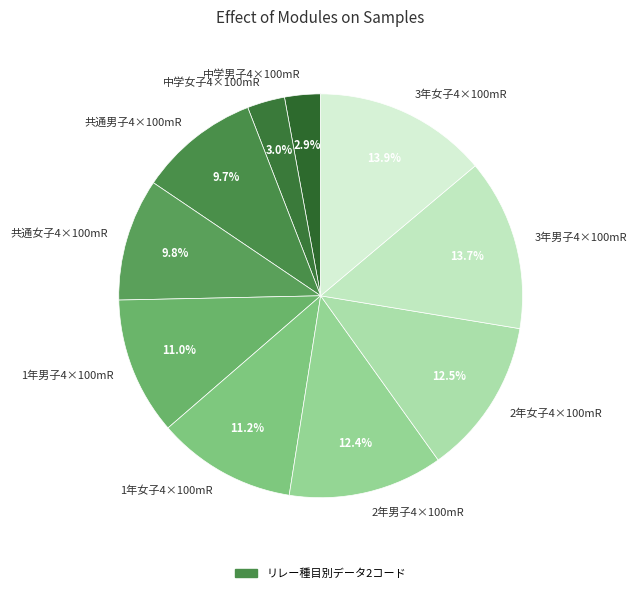

Combined, what portion of the pie is 中学女子4×100mR and 3年男子4×100mR?

16.7%